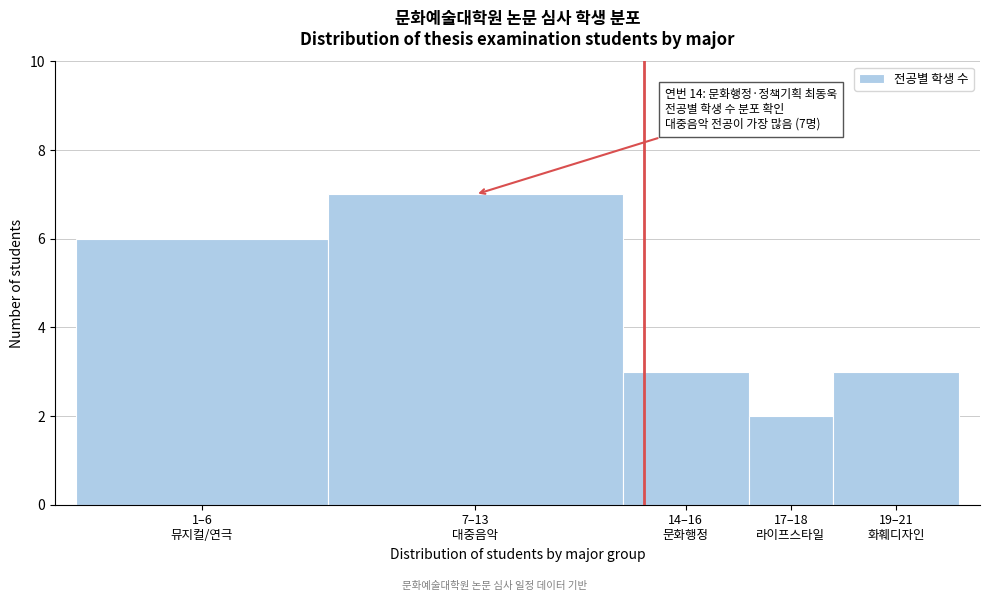

Reading left to right, list all the values displayed in this chart.

6	7	3	2	3